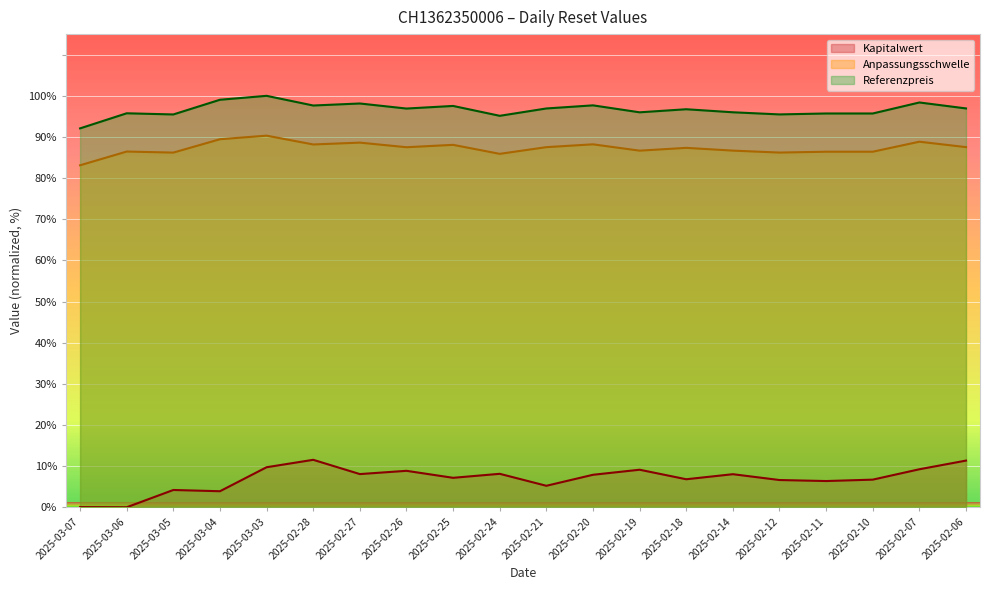

Reading right to left, extract all data points from this chart.

Kapitalwert: 2025-02-06=11.3	2025-02-07=9.2	2025-02-10=6.7	2025-02-11=6.4	2025-02-12=6.6	2025-02-14=8.0	2025-02-18=6.8	2025-02-19=9.1	2025-02-20=7.9	2025-02-21=5.2	2025-02-24=8.1	2025-02-25=7.2	2025-02-26=8.9	2025-02-27=8.1	2025-02-28=11.5	2025-03-03=9.7	2025-03-04=3.9	2025-03-05=4.2	2025-03-06=0.0	2025-03-07=0.0
Anpassungsschwelle: 2025-02-06=87.5	2025-02-07=88.8	2025-02-10=86.4	2025-02-11=86.4	2025-02-12=86.2	2025-02-14=86.7	2025-02-18=87.4	2025-02-19=86.7	2025-02-20=88.2	2025-02-21=87.5	2025-02-24=85.9	2025-02-25=88.1	2025-02-26=87.5	2025-02-27=88.6	2025-02-28=88.2	2025-03-03=90.3	2025-03-04=89.5	2025-03-05=86.2	2025-03-06=86.5	2025-03-07=83.1
Referenzpreis: 2025-02-06=96.9	2025-02-07=98.4	2025-02-10=95.7	2025-02-11=95.7	2025-02-12=95.5	2025-02-14=96.0	2025-02-18=96.7	2025-02-19=96.0	2025-02-20=97.7	2025-02-21=96.9	2025-02-24=95.1	2025-02-25=97.5	2025-02-26=96.9	2025-02-27=98.1	2025-02-28=97.6	2025-03-03=100.0	2025-03-04=99.0	2025-03-05=95.5	2025-03-06=95.8	2025-03-07=92.1